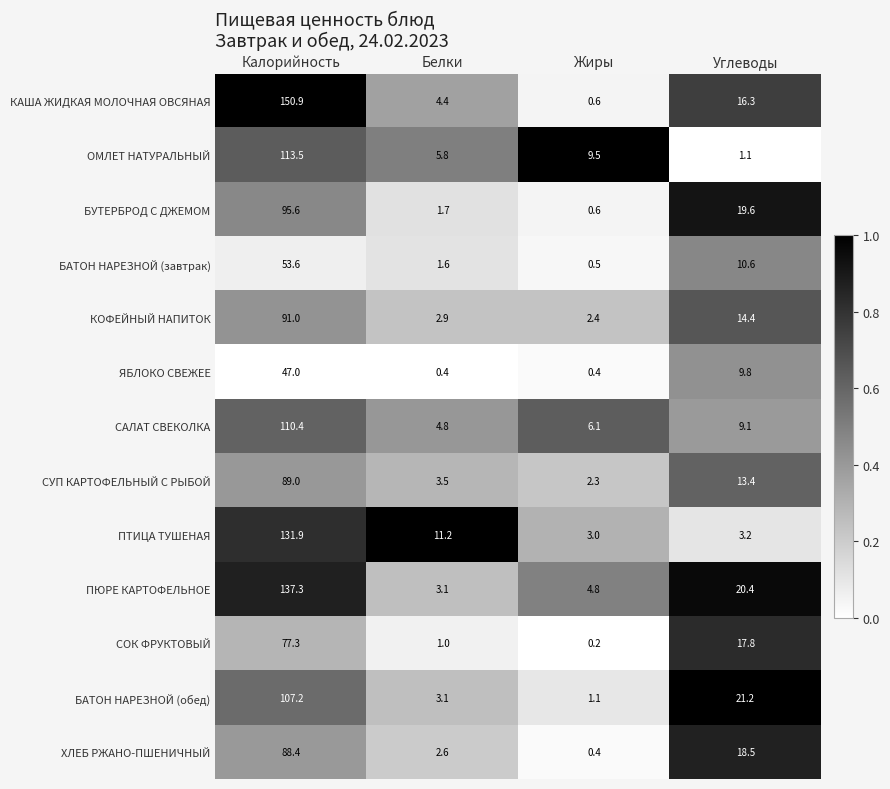

Where does the КОФЕЙНЫЙ НАПИТОК series first go above 14?

Калорийность